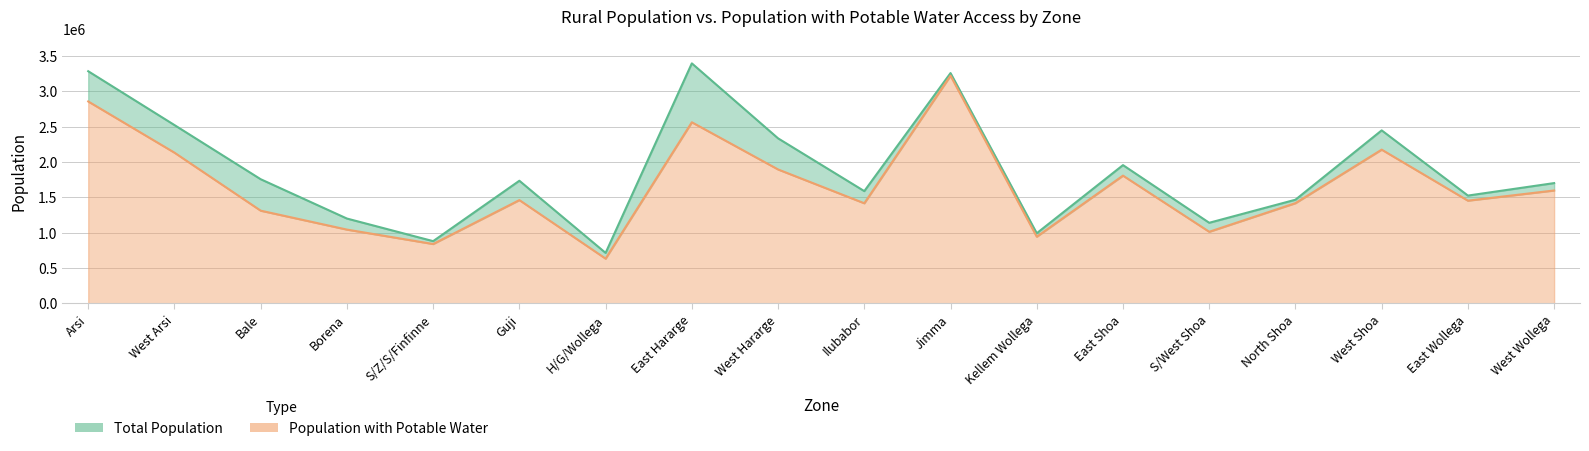

True or false: Population with Potable Water and Total Population intersect in this chart.

False